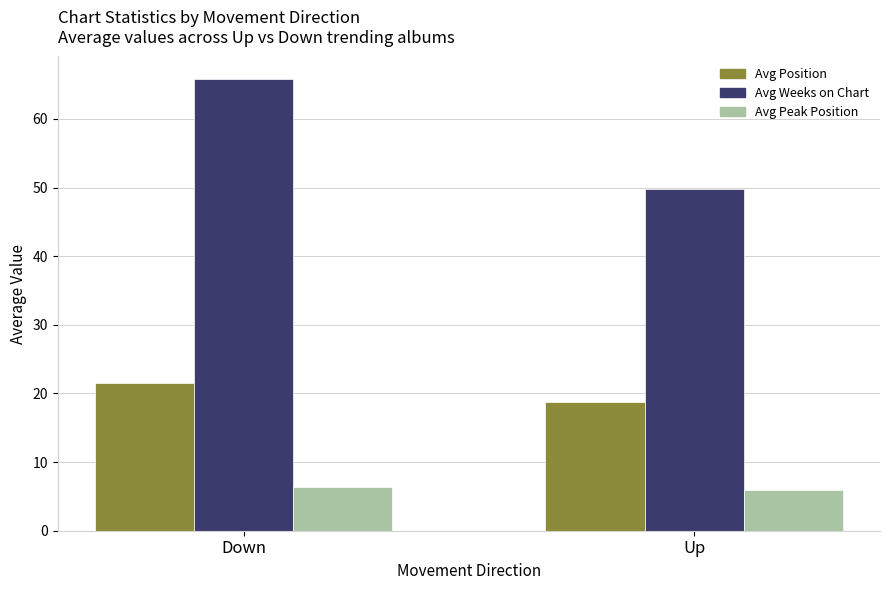

What is the difference between the Avg Position values at Down and Up?

2.7